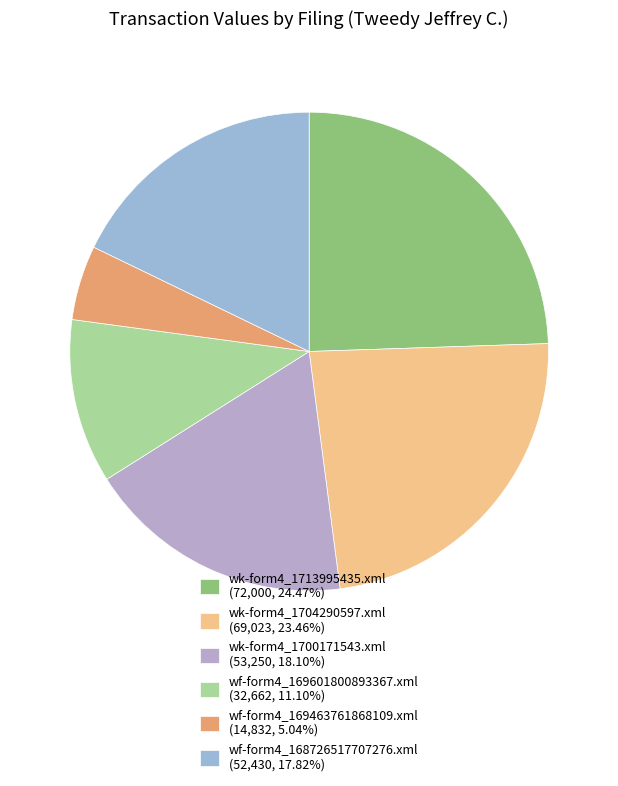

How many slices are in this pie chart?

6